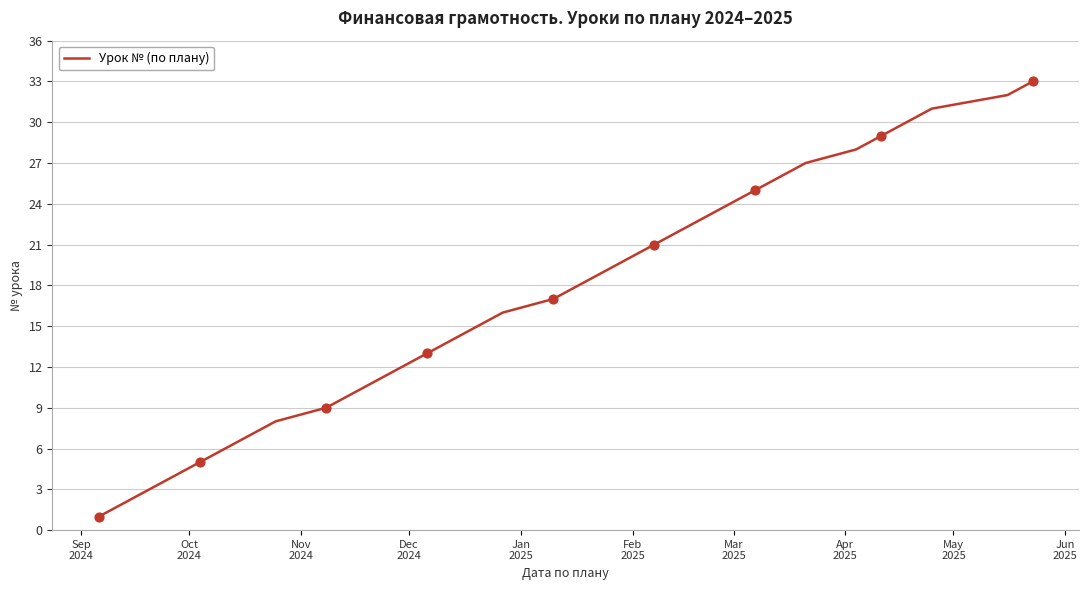

What is the difference between the maximum and minimum values?

32